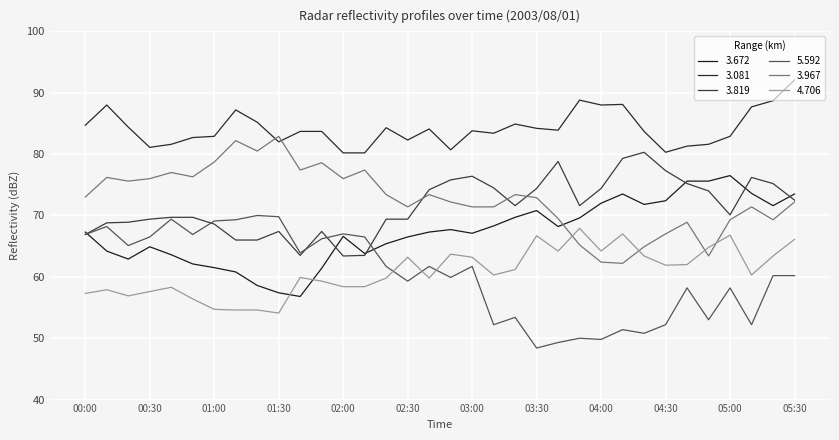

In 3.081, how many points are higher than both neighbors (excluding endpoints)?

8